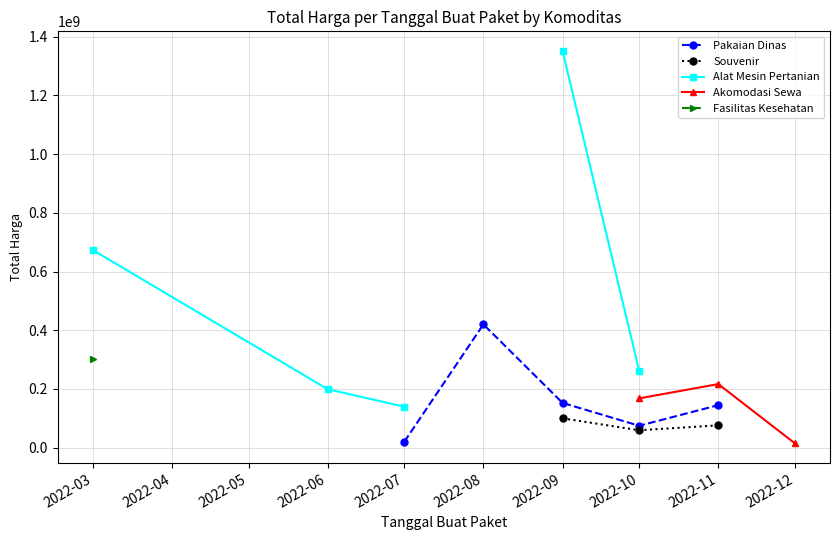

True or false: Alat Mesin Pertanian has more than 1 interior local peaks.

False